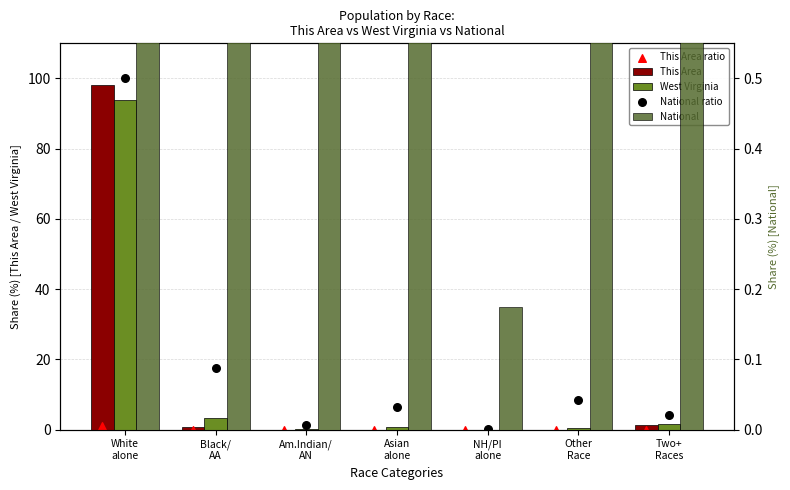

What are all the series names shown in the legend?

This Area, West Virginia, This Area ratio, National, National ratio